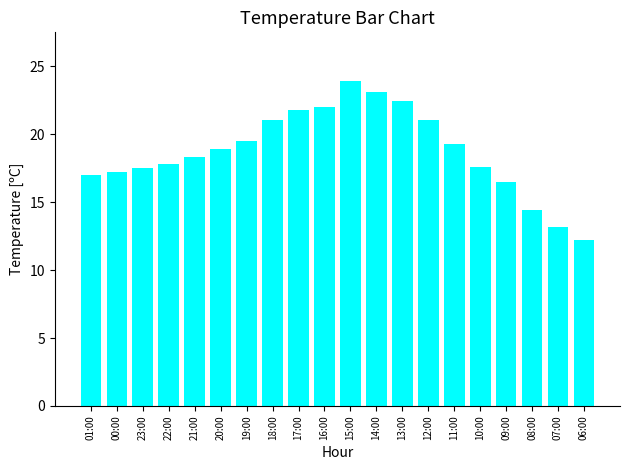

What is the label of the 4th bar from the left?

22:00